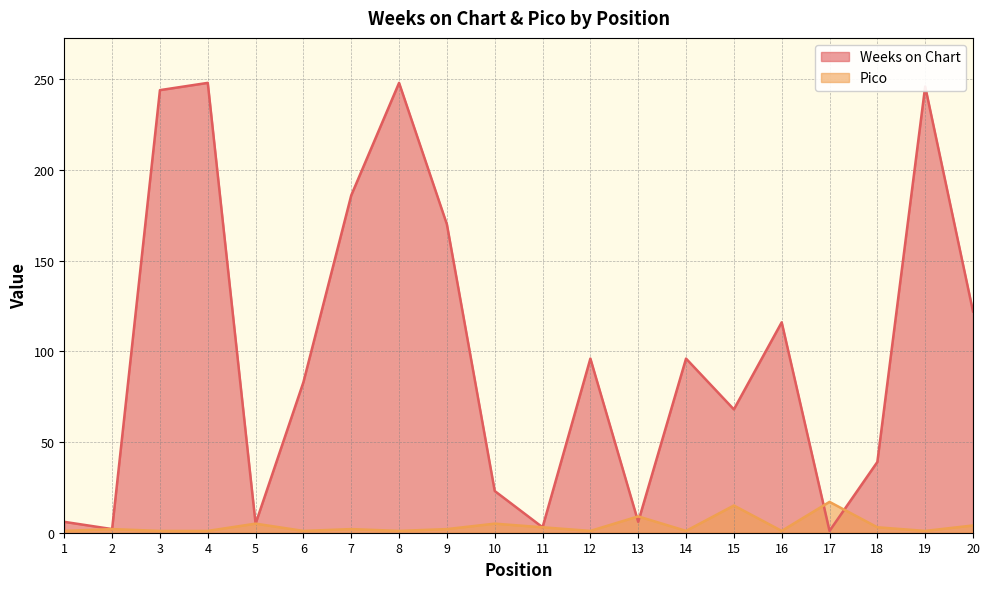

Which series has the largest total across all categories?

Weeks on Chart